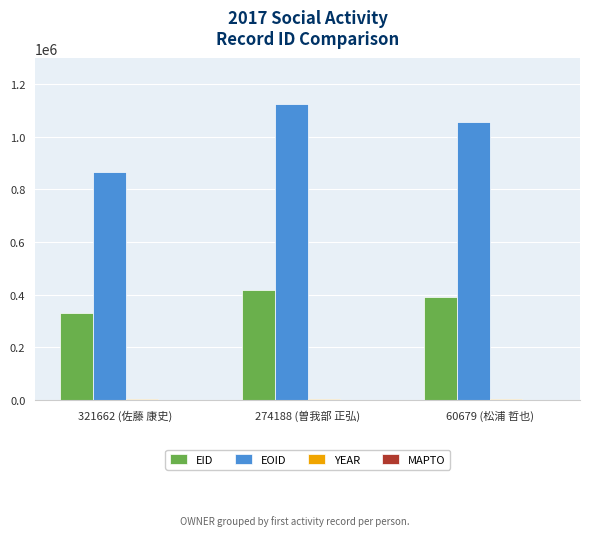

At which category is the sum across all series the highest?

274188 (曽我部 正弘)